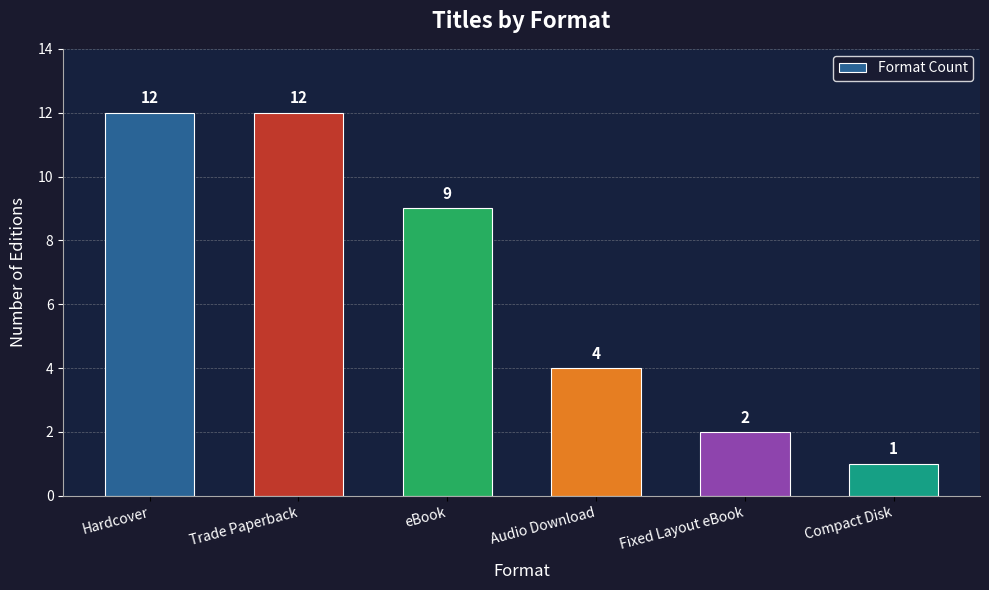

What is the approximate value at Fixed Layout eBook?

2